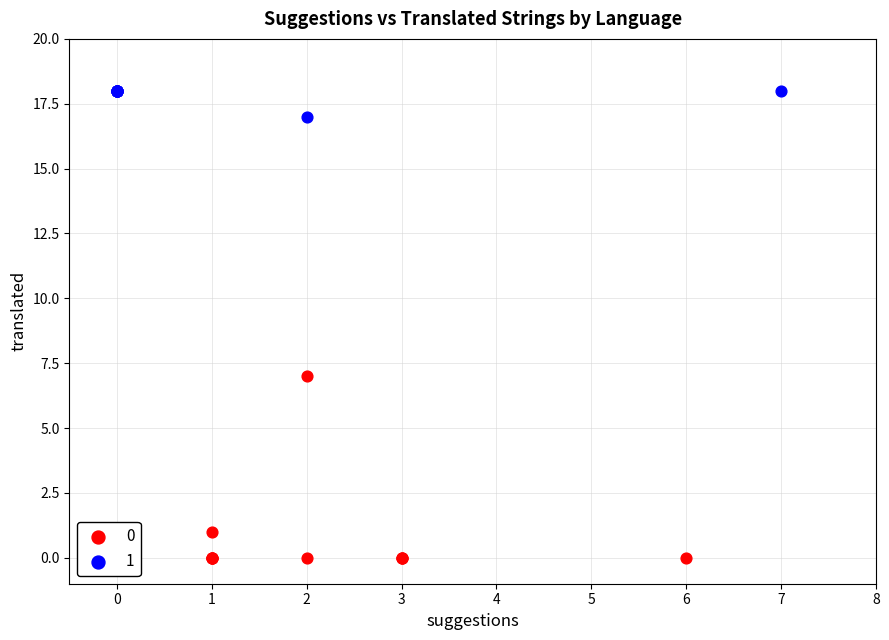

Which series contains the lowest Y value?

0